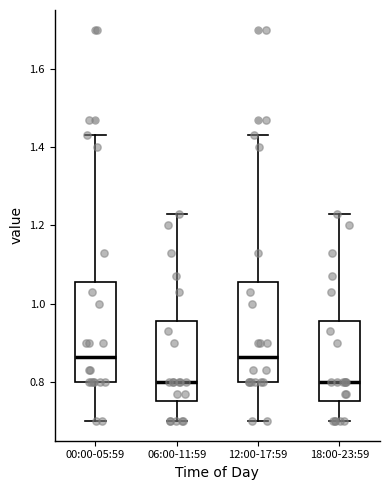

Reading left to right, transcribe this box plot: for each box, give where its median line is, the range the box spans, and where its two whiskers end, as read against the y-axis. The values are not printed on the chart, so give them approximately, as read against the axis.

00:00-05:59: median 0.86, box 0.80 to 1.06, whiskers 0.70 to 1.44
06:00-11:59: median 0.80, box 0.76 to 0.96, whiskers 0.70 to 1.24
12:00-17:59: median 0.86, box 0.80 to 1.06, whiskers 0.70 to 1.44
18:00-23:59: median 0.80, box 0.76 to 0.96, whiskers 0.70 to 1.24